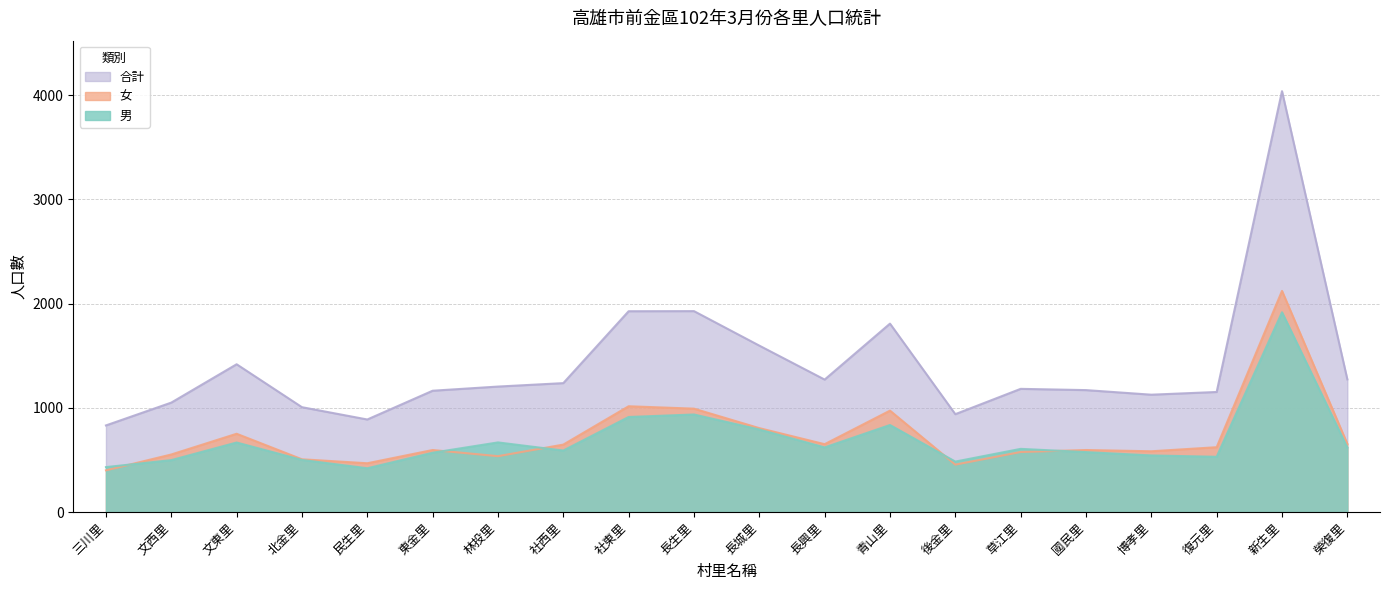

What position from the left is 草江里?

15